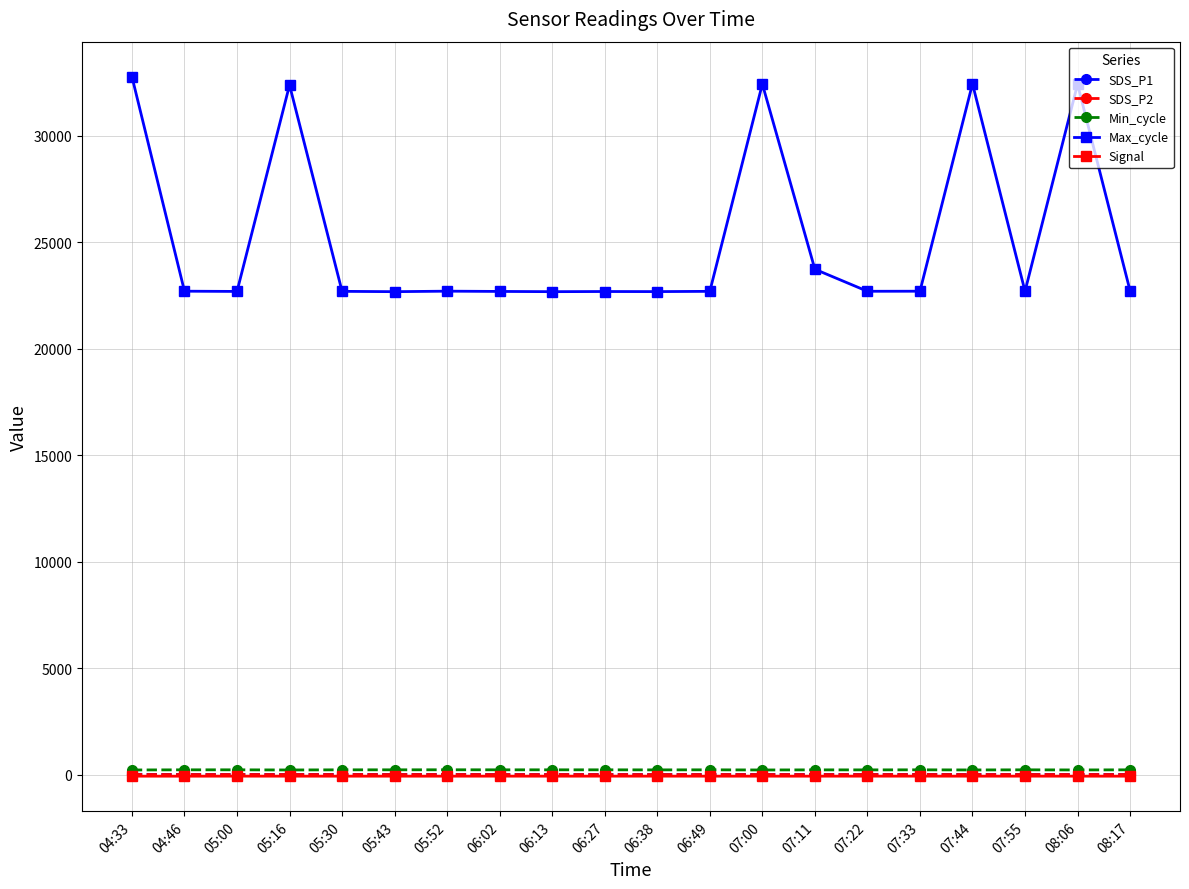

What is the label of the 13th point from the left?

07:00